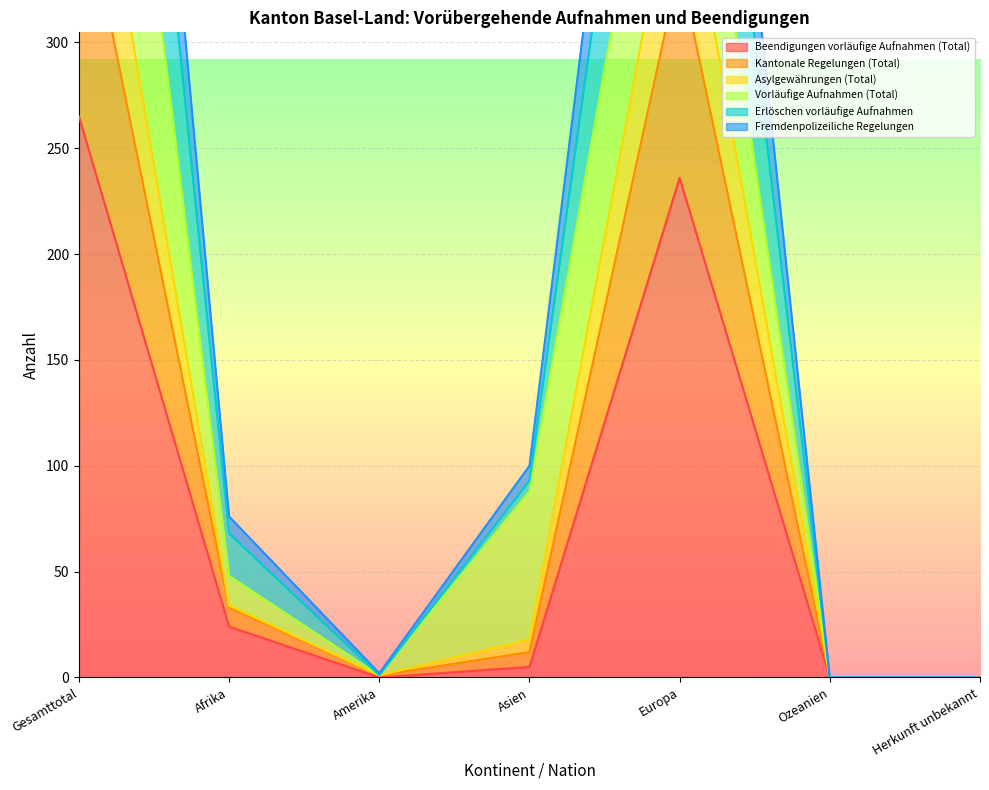

Which category has the highest value in the Beendigungen vorläufige Aufnahmen (Total) series?

Gesamttotal